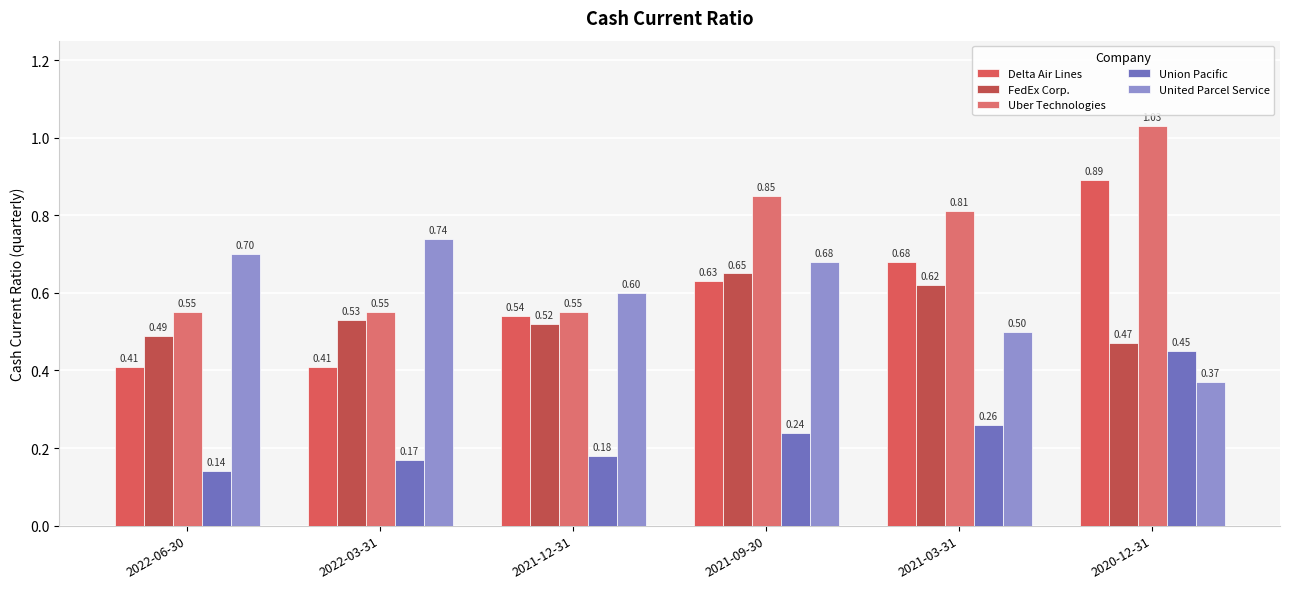

What is the spread (max minus min) of values at 2022-03-31?

0.6